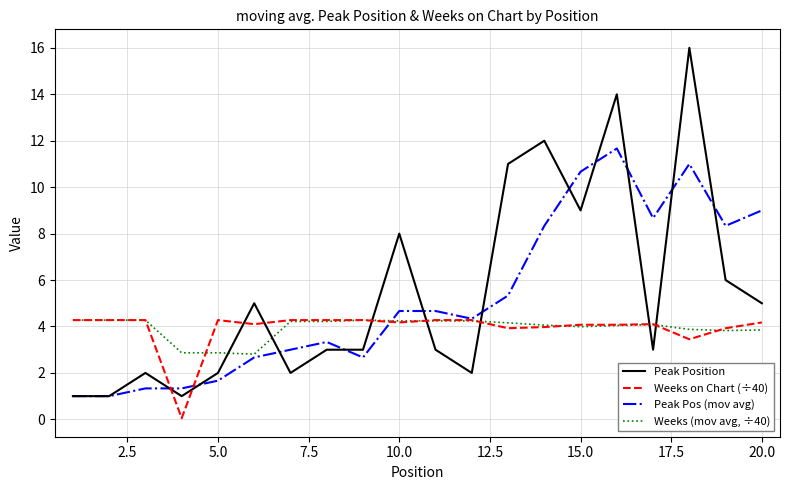

Which series has the widest spread of values?

Peak Position